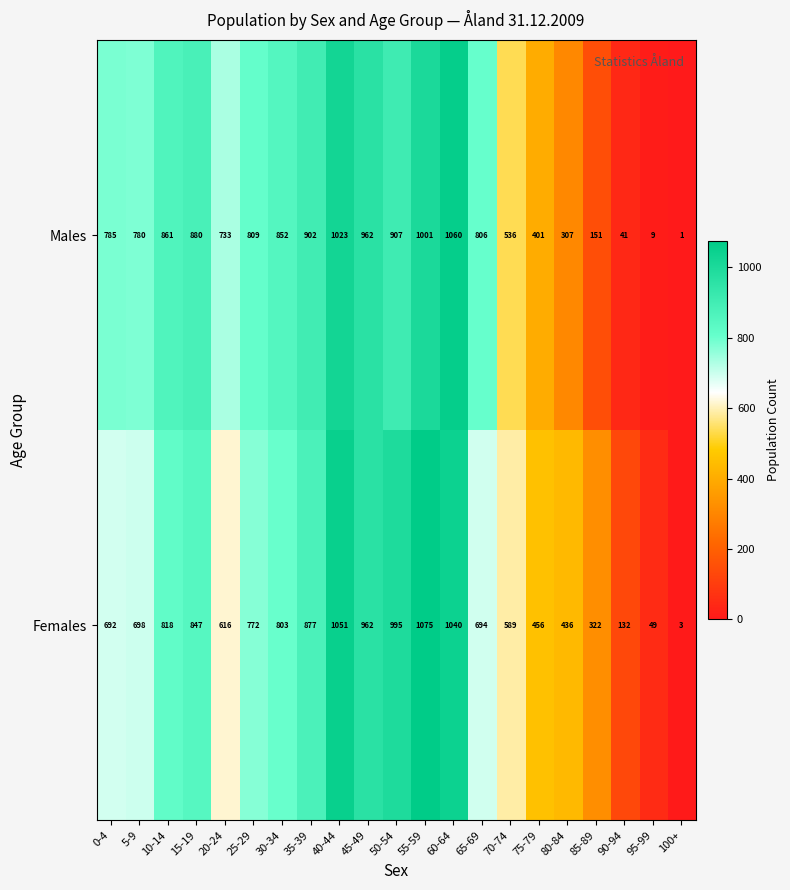

Is it true that Males equals 543 at 25-29?

False